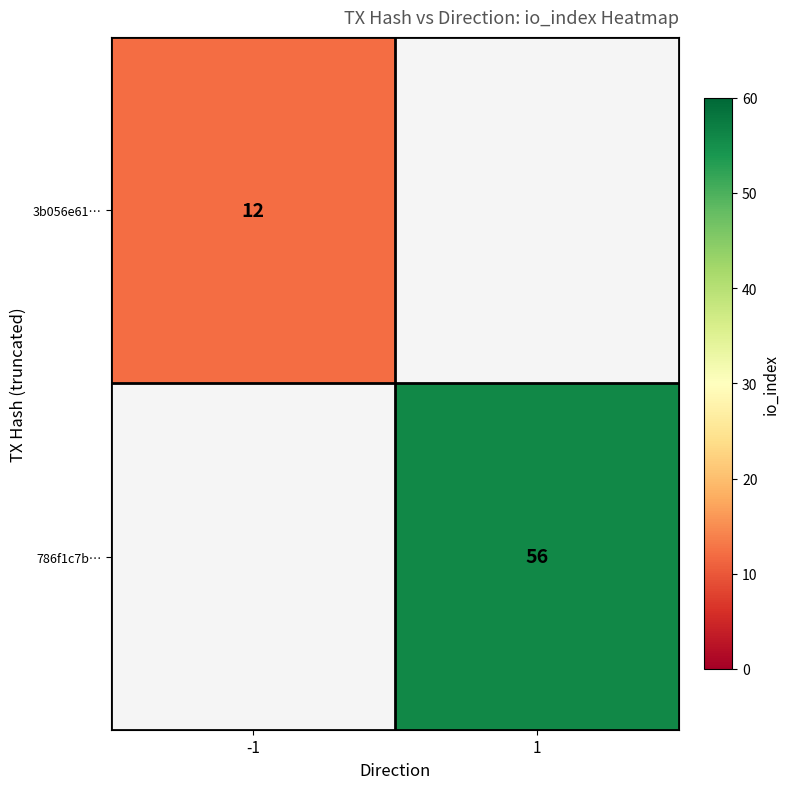

The value of 3b056e61… at -1 is 20. True or false?

False